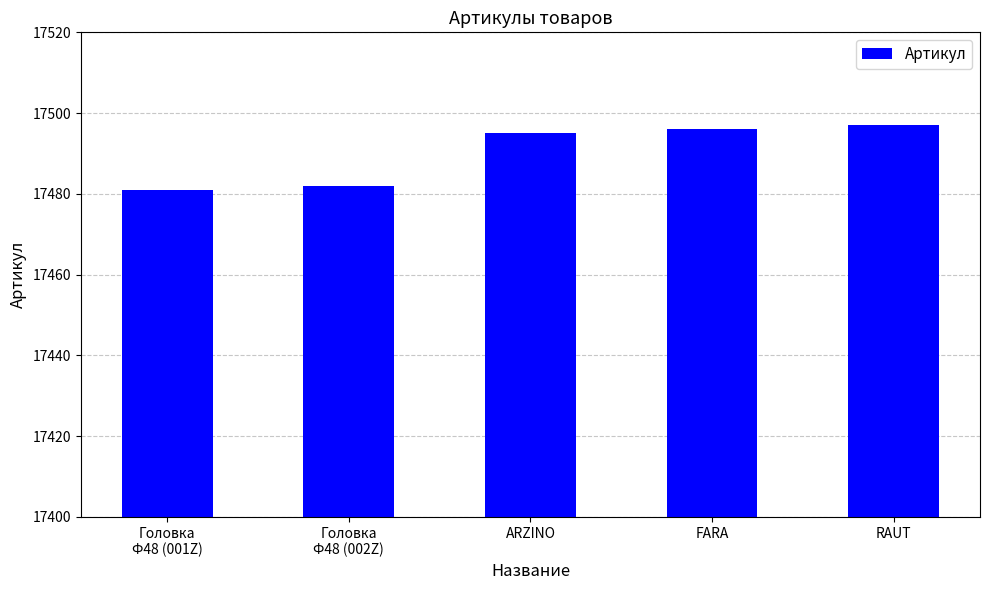

What position from the left is RAUT?

5